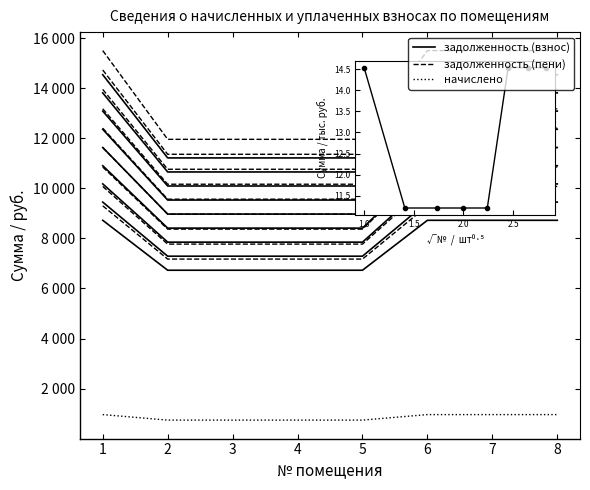

Between 6 and 5, which is larger?

6